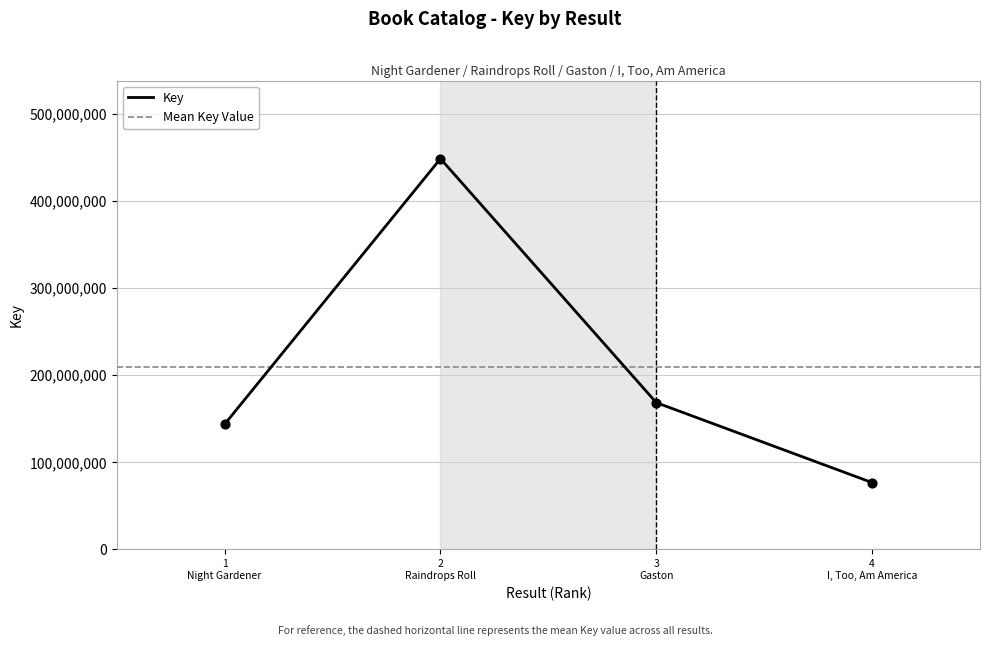

In Key, how many points are higher than both neighbors (excluding endpoints)?

1